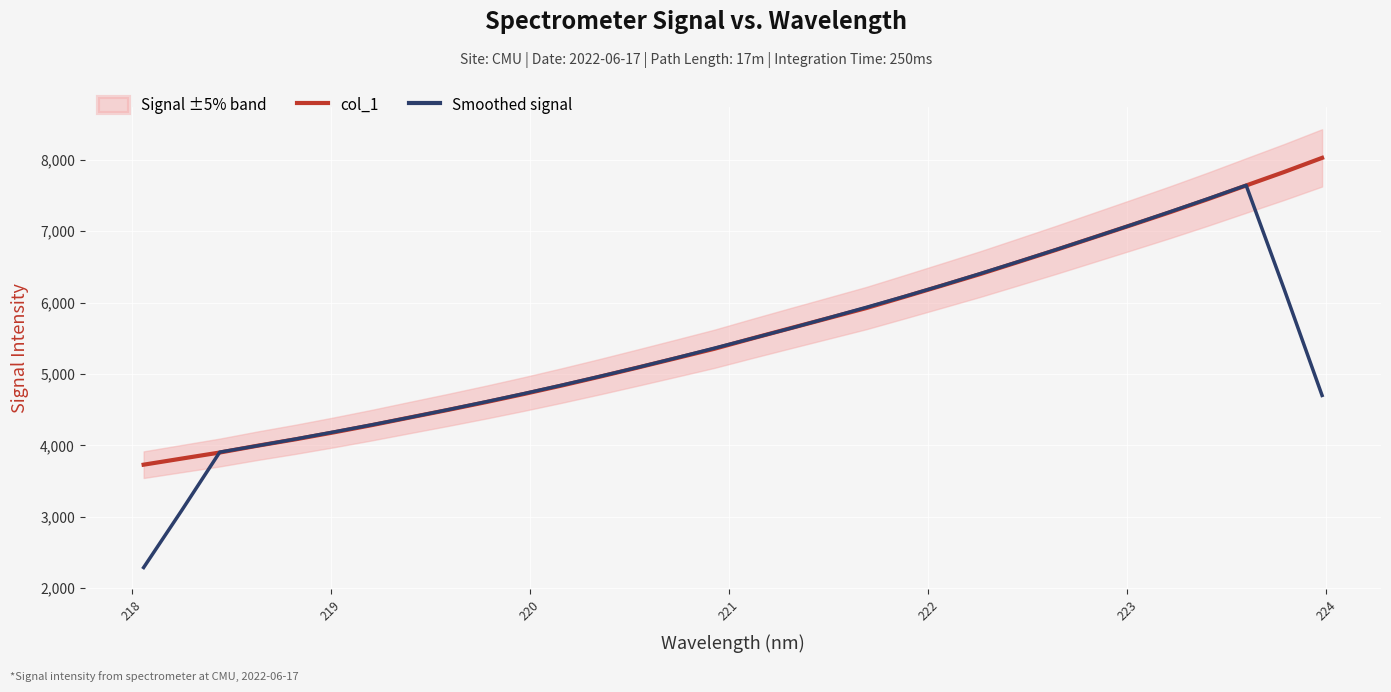

What is the minimum value for col_1?

3728.5